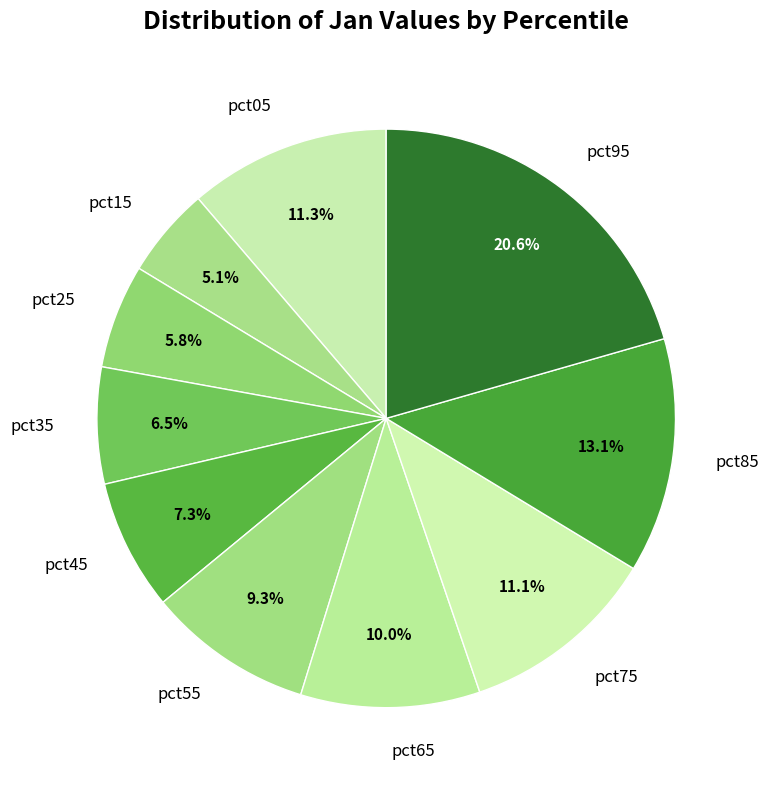

What is the smallest slice in the pie chart?

pct15